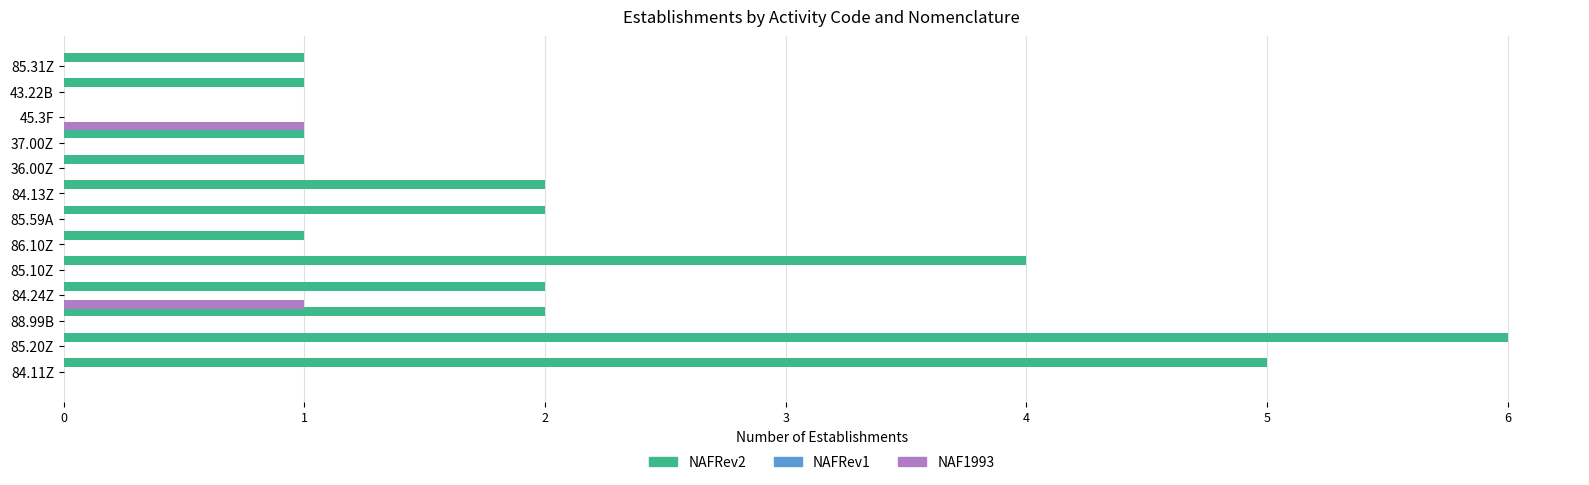

What is the greatest value displayed?

6